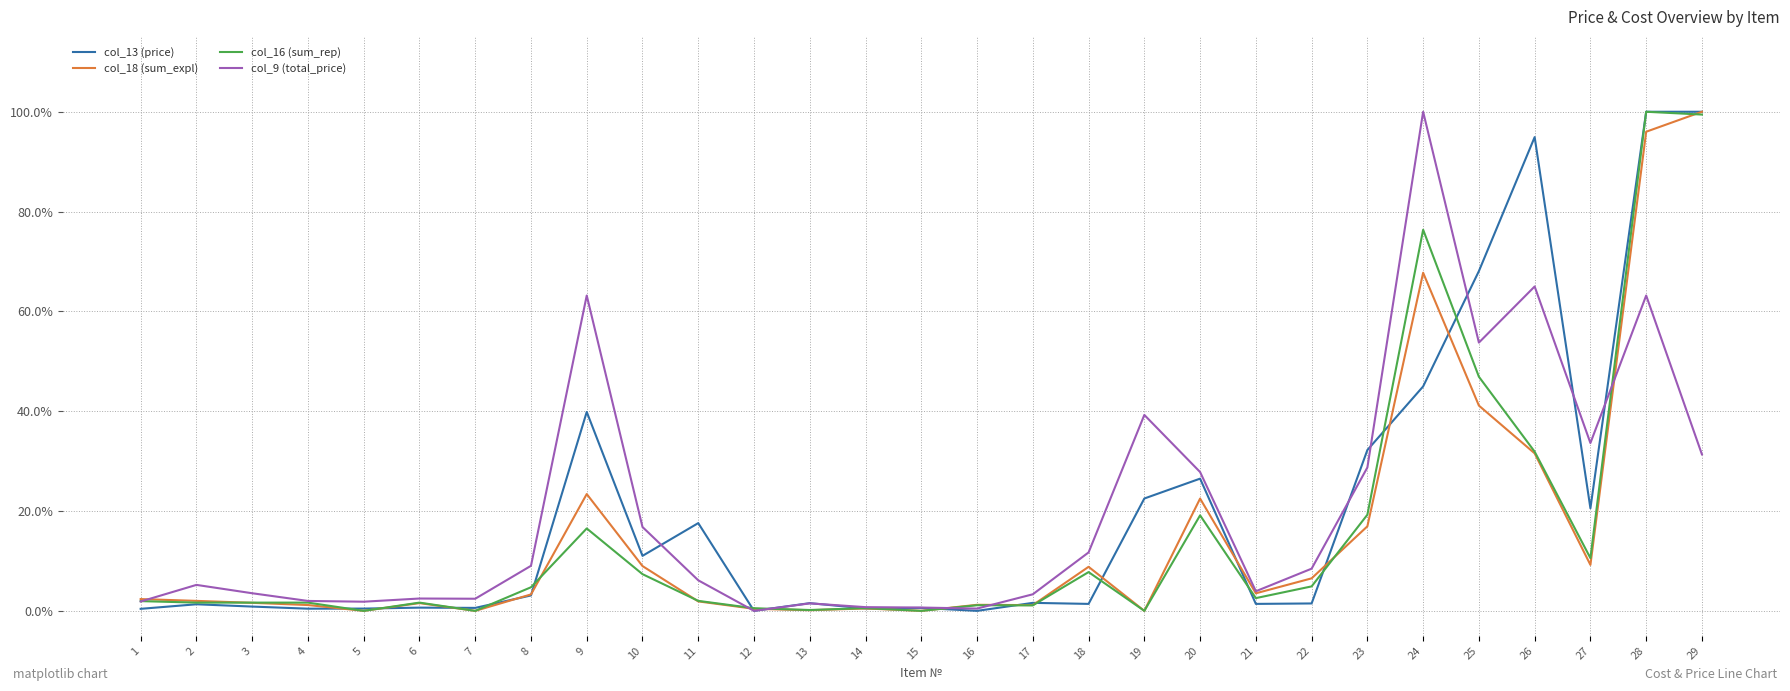

Does the chart display data point markers on the line(s)?

No